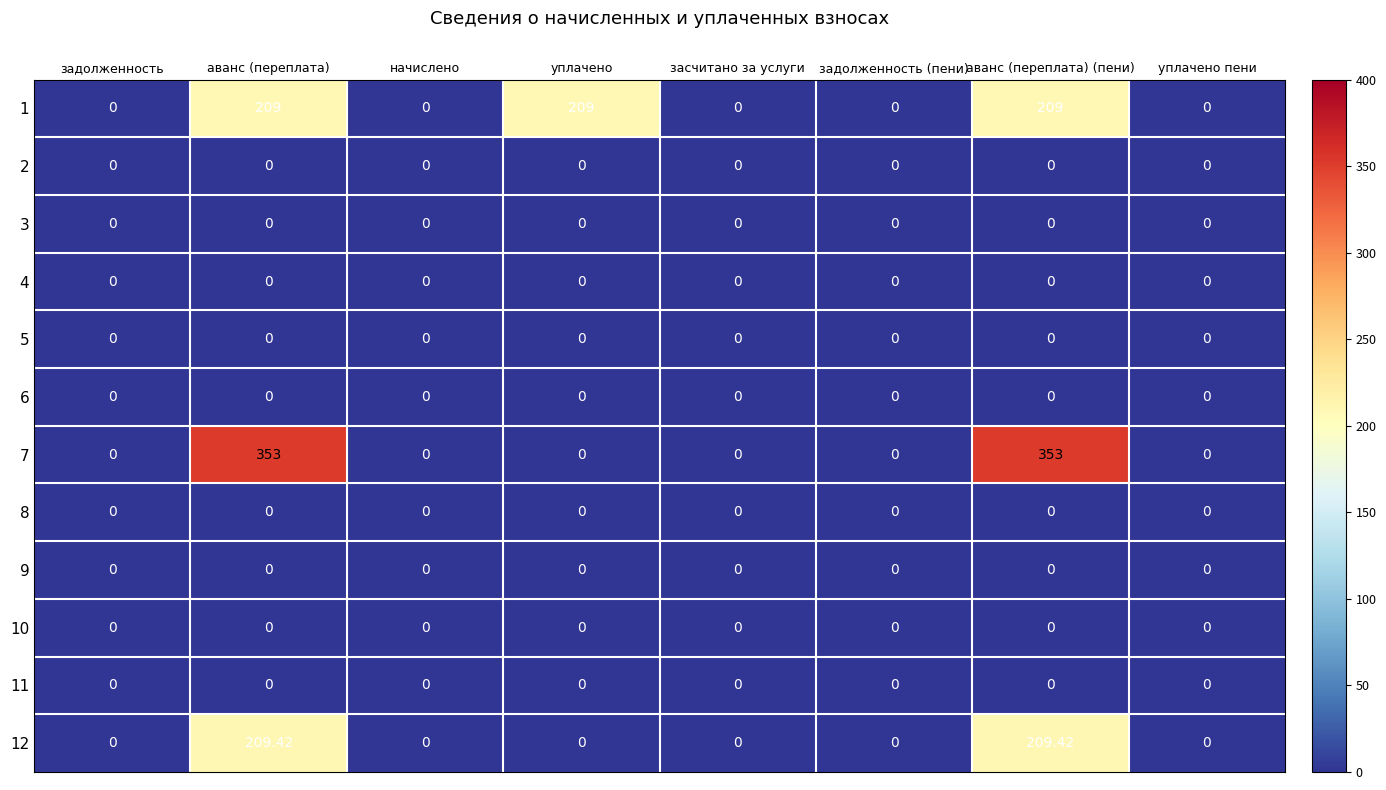

Rank the series at уплачено from highest to lowest value.

1, 2, 3, 4, 5, 6, 7, 8, 9, 10, 11, 12